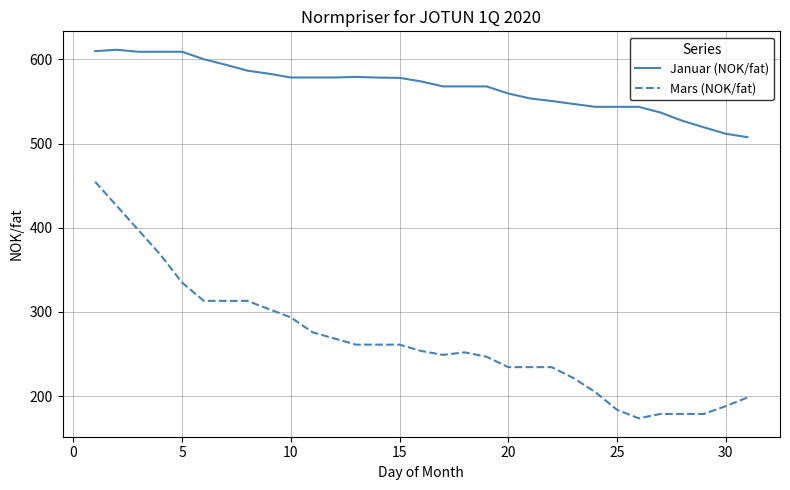

Which series has the largest total across all categories?

Januar (NOK/fat)